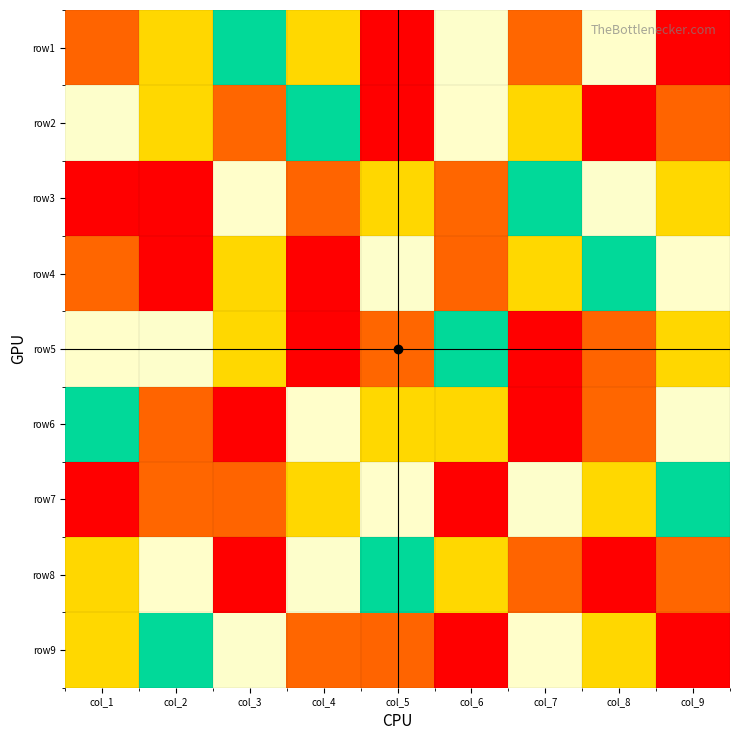

Reading left to right, transcribe all the data shown in this chart.

row1: col_1=8	col_2=7	col_3=5	col_4=3	col_5=9	col_6=4	col_7=2	col_8=6	col_9=1
row2: col_1=4	col_2=3	col_3=2	col_4=5	col_5=1	col_6=6	col_7=7	col_8=9	col_9=8
row3: col_1=9	col_2=1	col_3=6	col_4=8	col_5=7	col_6=2	col_7=5	col_8=4	col_9=3
row4: col_1=2	col_2=9	col_3=7	col_4=1	col_5=4	col_6=8	col_7=3	col_8=5	col_9=6
row5: col_1=6	col_2=4	col_3=3	col_4=9	col_5=2	col_6=5	col_7=1	col_8=8	col_9=7
row6: col_1=5	col_2=8	col_3=1	col_4=6	col_5=3	col_6=7	col_7=9	col_8=2	col_9=4
row7: col_1=1	col_2=2	col_3=8	col_4=7	col_5=6	col_6=9	col_7=4	col_8=3	col_9=5
row8: col_1=7	col_2=6	col_3=9	col_4=4	col_5=5	col_6=3	col_7=8	col_8=1	col_9=2
row9: col_1=3	col_2=5	col_3=4	col_4=2	col_5=8	col_6=1	col_7=6	col_8=7	col_9=9